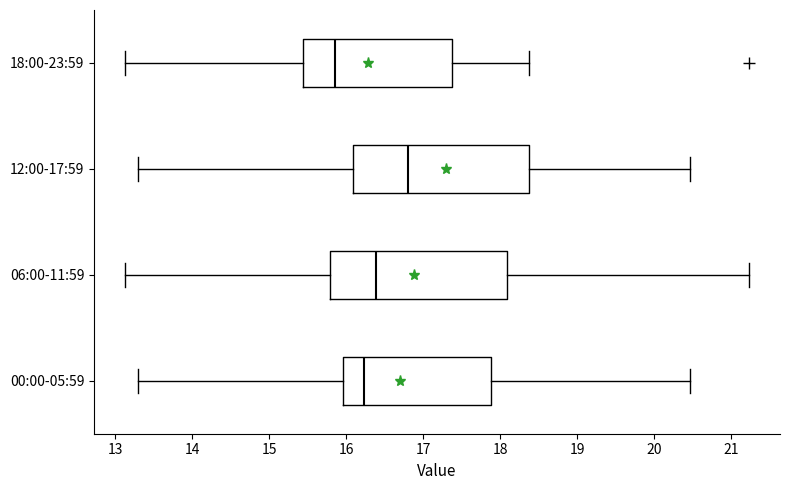

Reading bottom to top, transcribe this box plot: for each box, give where its median line is, the range the box spans, and where its two whiskers end, as read against the x-axis. The values are not printed on the chart, so give them approximately, as read against the axis.

00:00-05:59: median 16.2, box 16.0 to 17.9, whiskers 13.3 to 20.5
06:00-11:59: median 16.4, box 15.8 to 18.1, whiskers 13.1 to 21.2
12:00-17:59: median 16.8, box 16.1 to 18.4, whiskers 13.3 to 20.5
18:00-23:59: median 15.9, box 15.4 to 17.4, whiskers 13.1 to 18.4